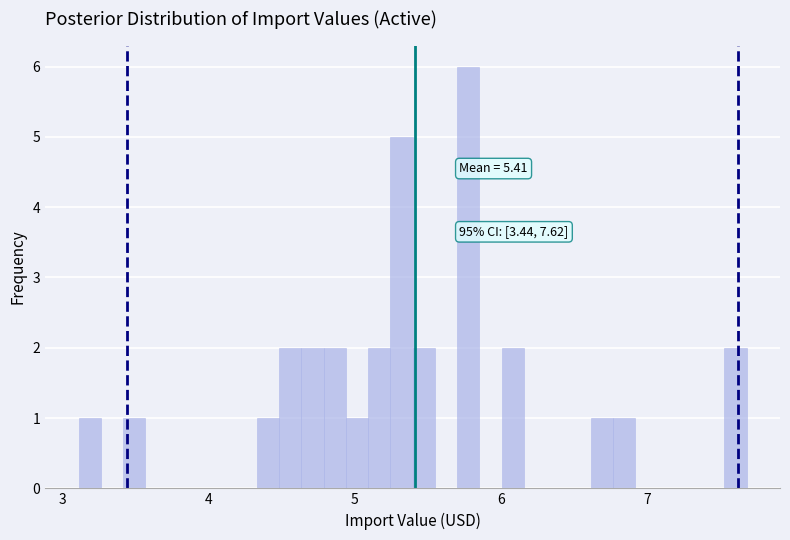

Around what value on the x-axis is the tallest bar? Give the approximate position of its centre, as read against the axis.

5.8